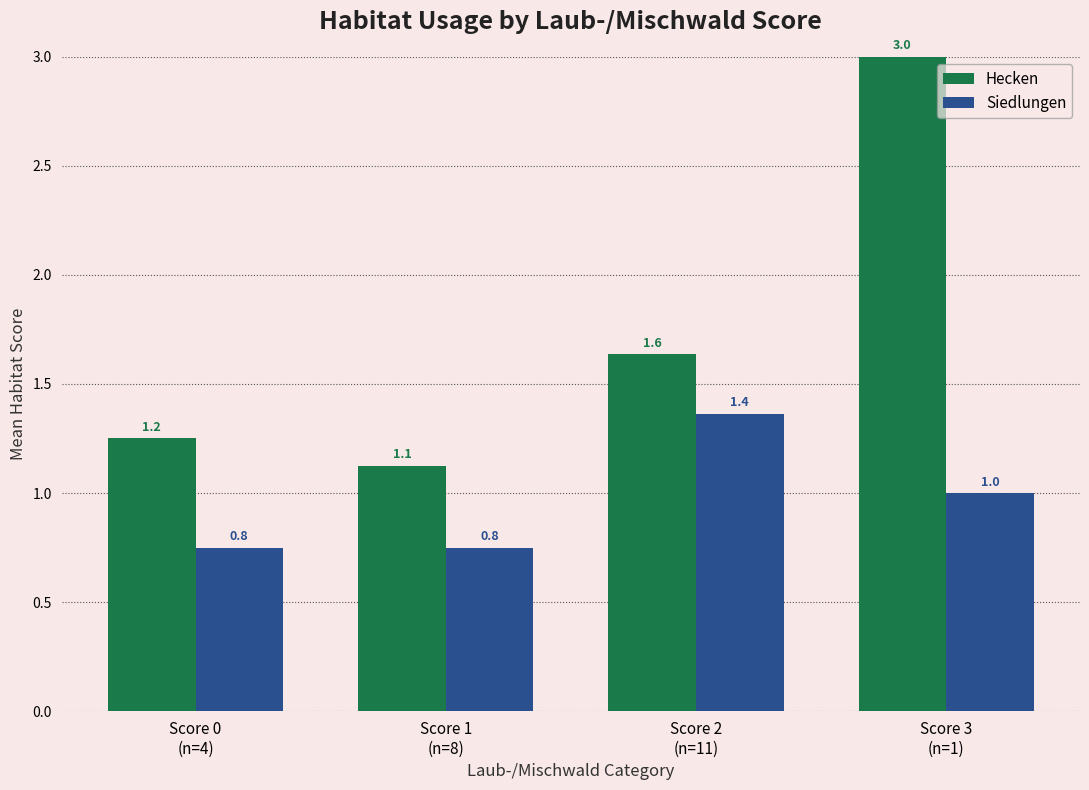

True or false: Siedlungen has a value of 1.6 at Score 3
(n=1).

False